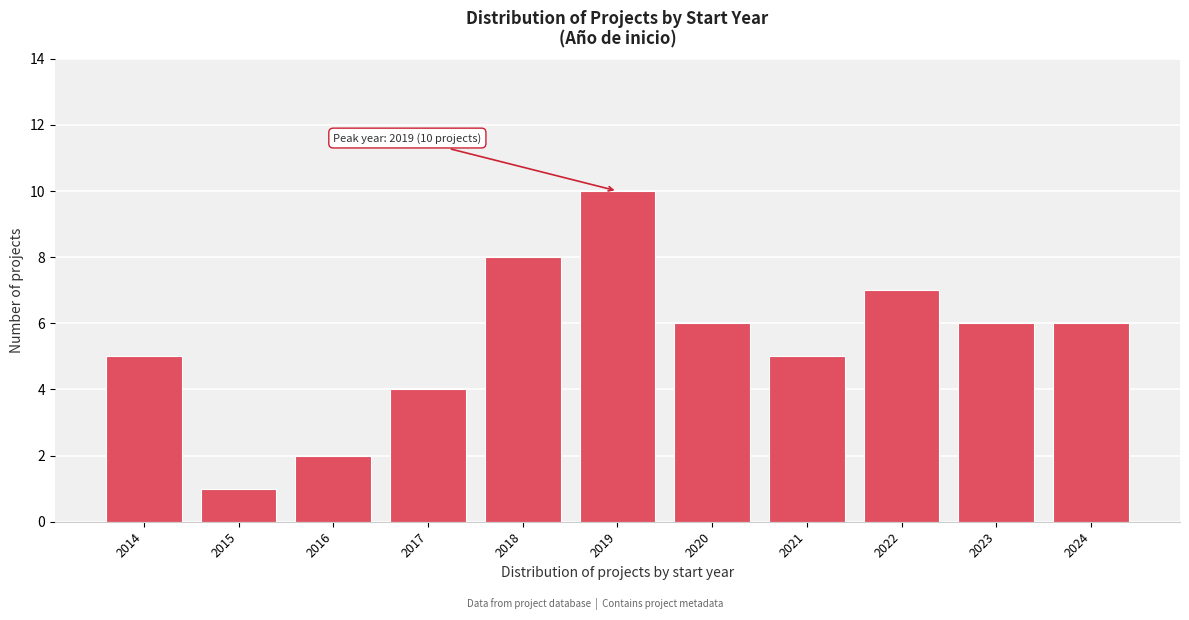

Reading right to left, list all the values displayed in this chart.

6	6	7	5	6	10	8	4	2	1	5